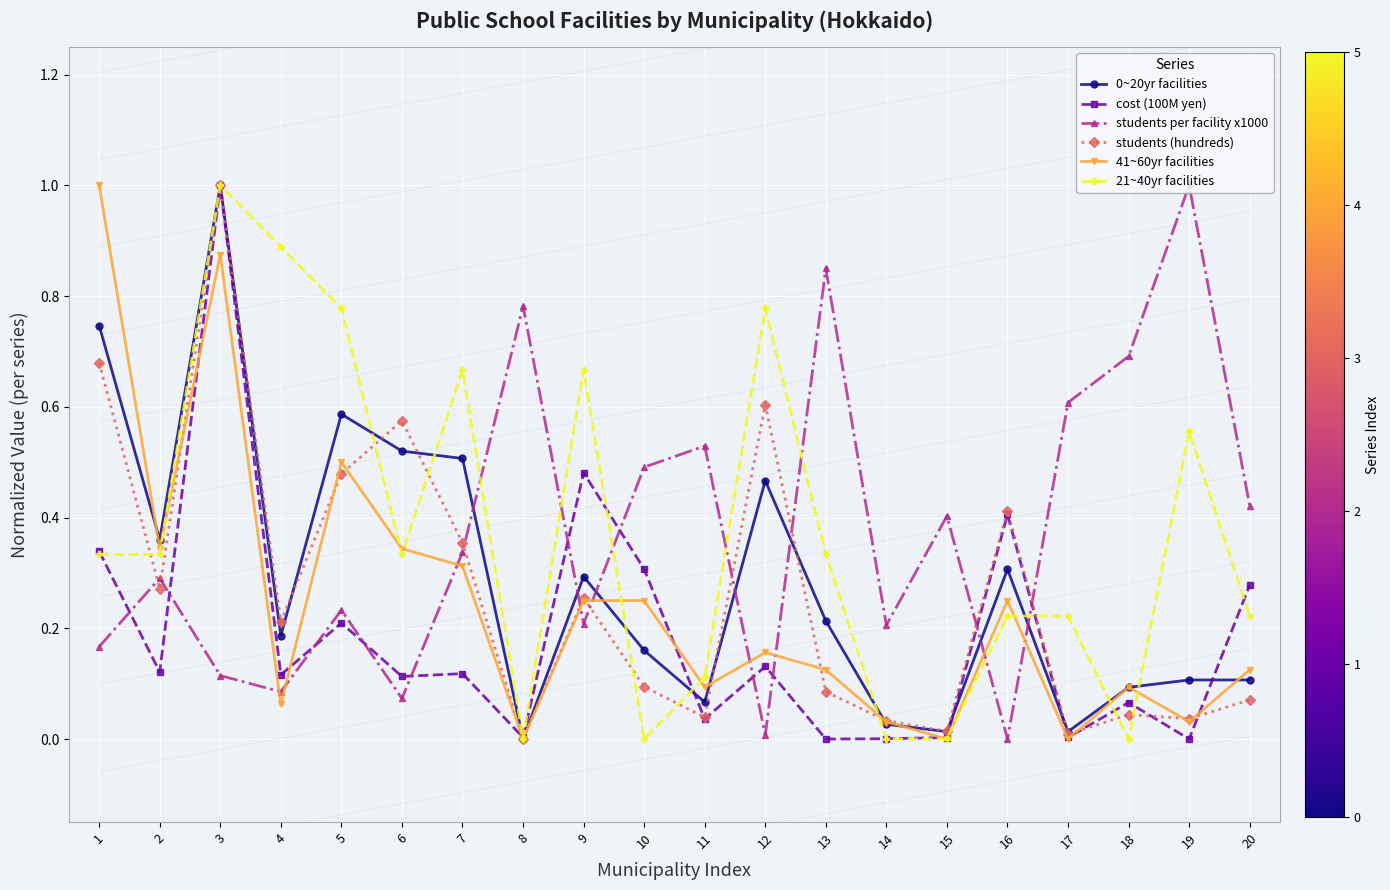

Between 4 and 16, which series saw the biggest shift?

21~40yr facilities